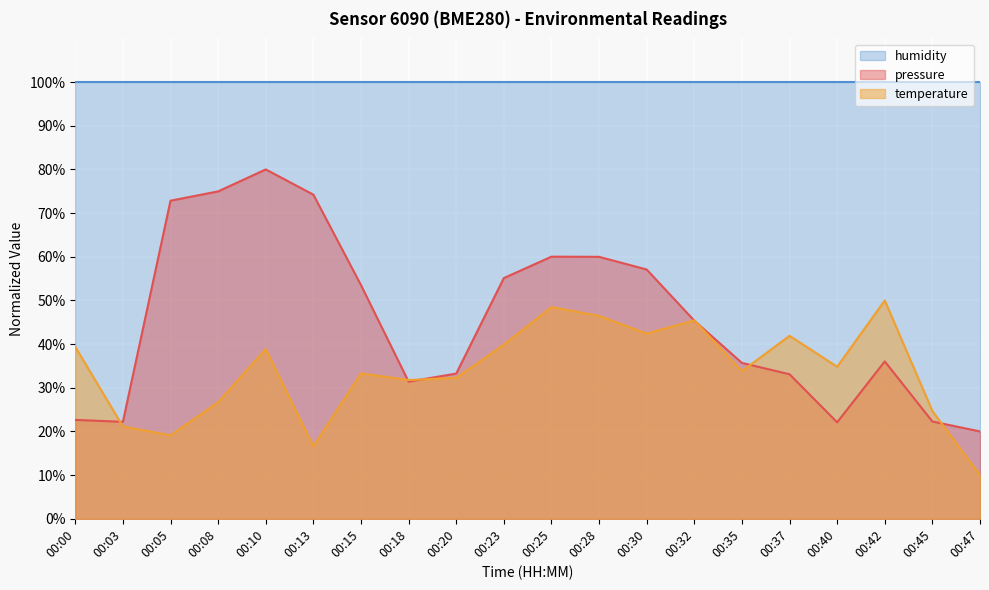

How many times do pressure and temperature cross each other?

7